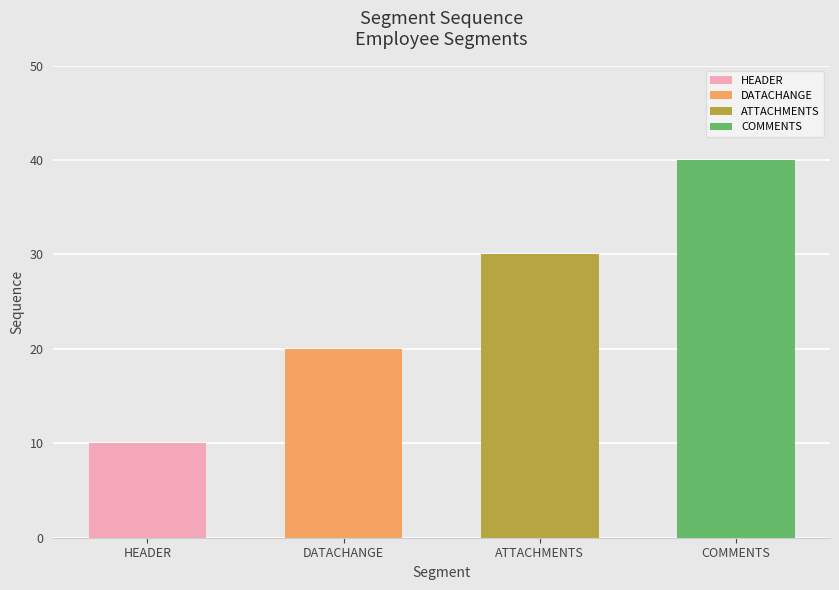

How many values are between 20 and 40?

3